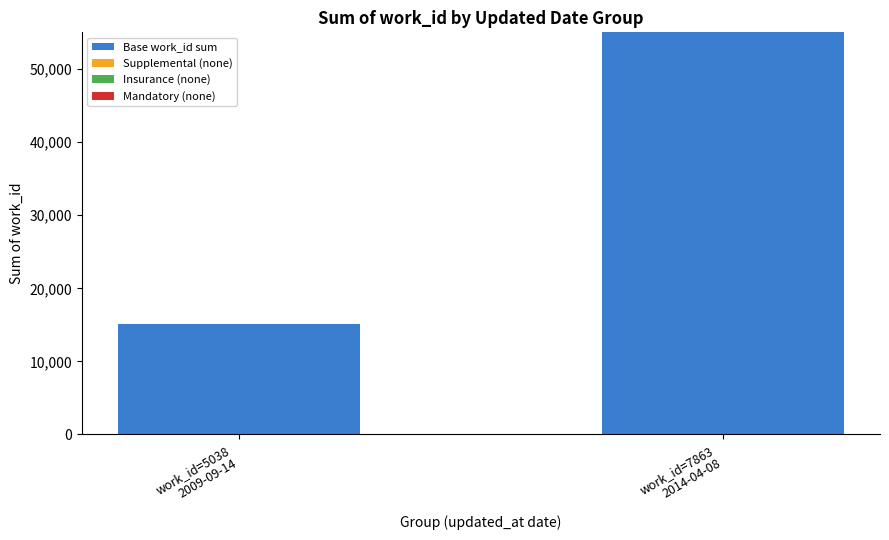

Does the chart contain any negative values?

No